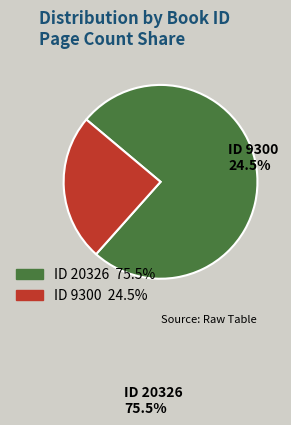

Does any single category account for the majority?

Yes